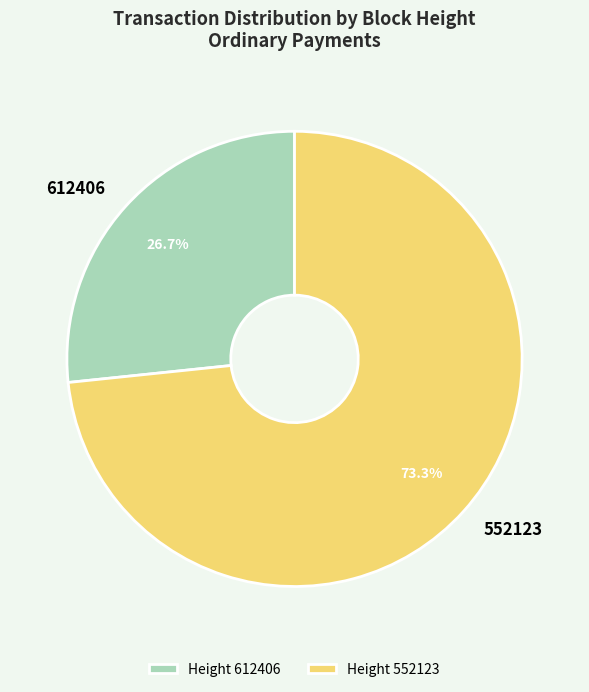

What is the majority slice?

552123